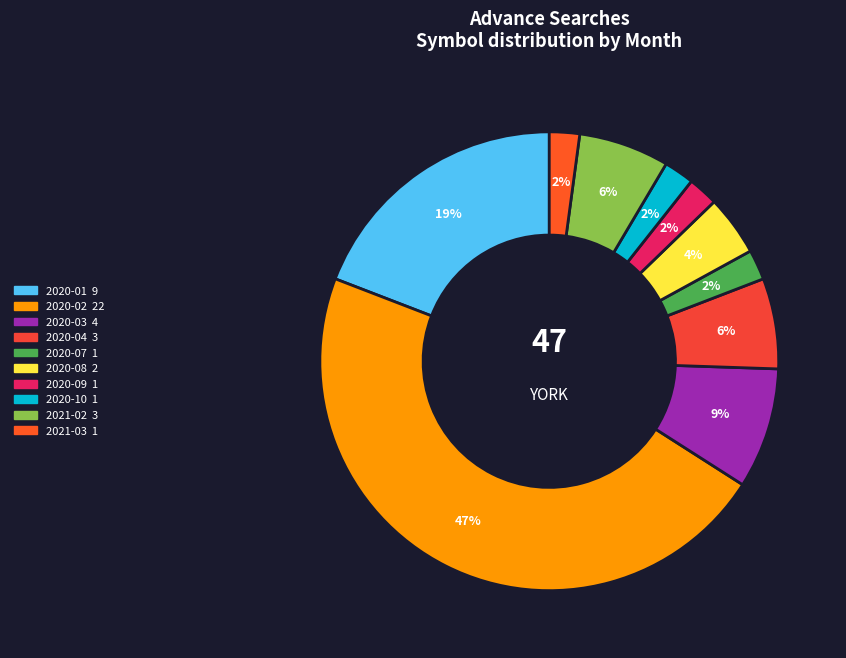

To the nearest percent, what is the difference between the 2020-07 and 2020-01 slice percentages?

17%